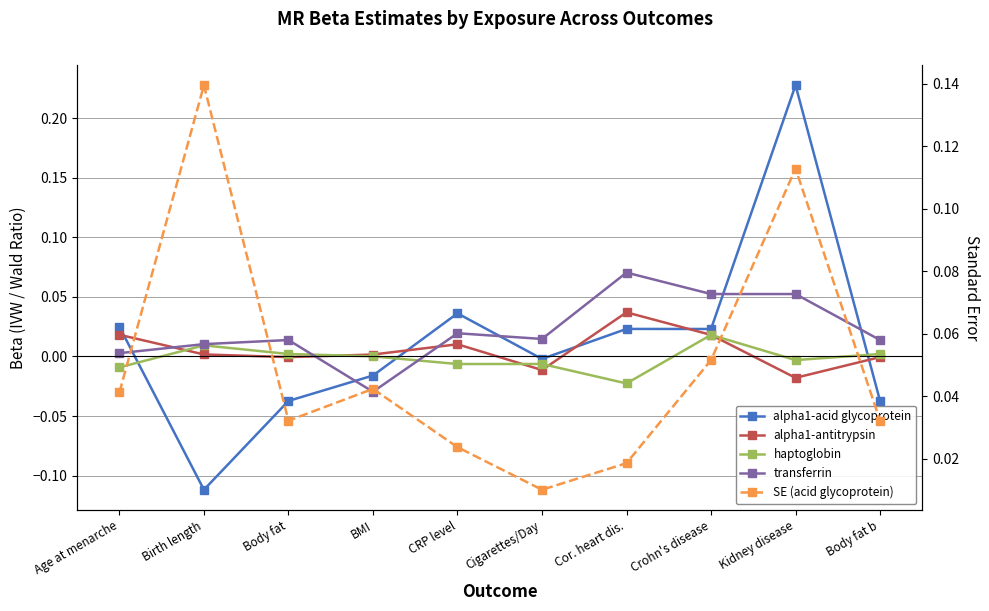

How many times do alpha1-acid glycoprotein and transferrin cross each other?

5